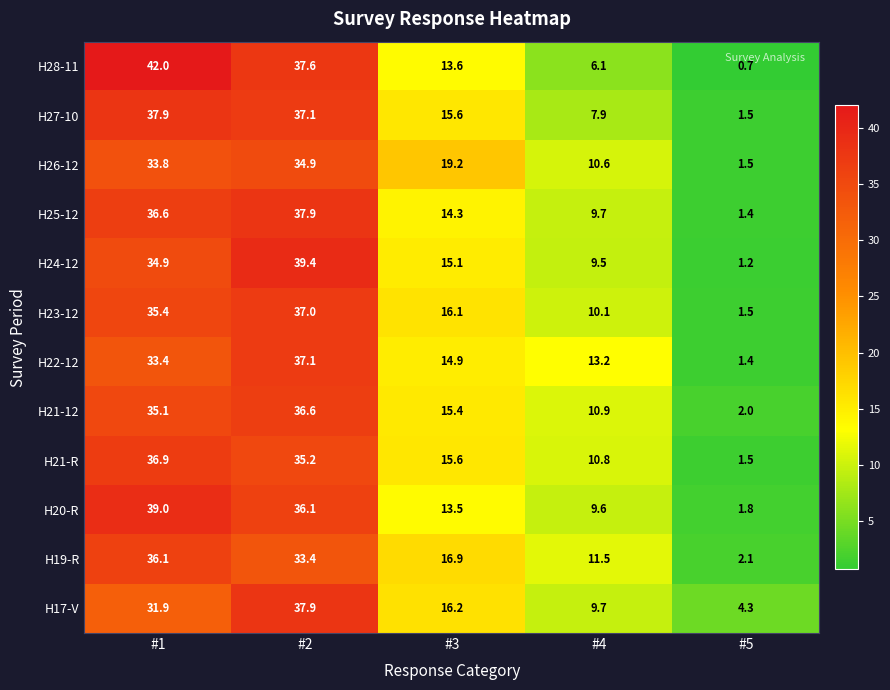

Which category has the highest value across all series?

#1